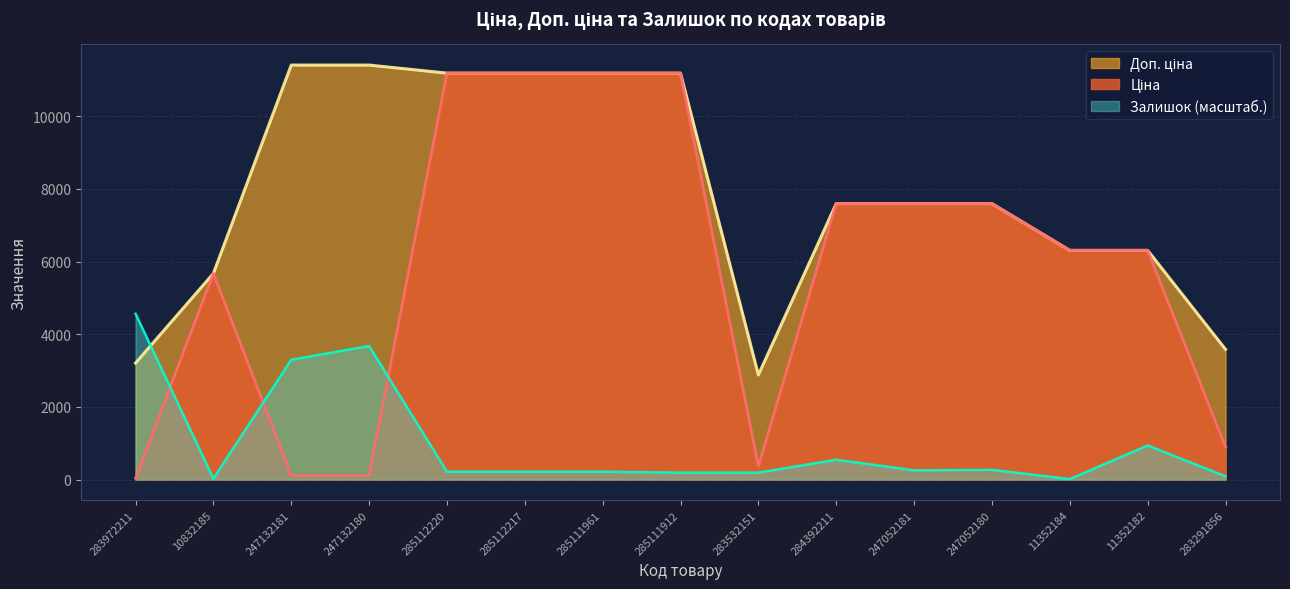

Which label corresponds to the largest value in the chart?

247132181